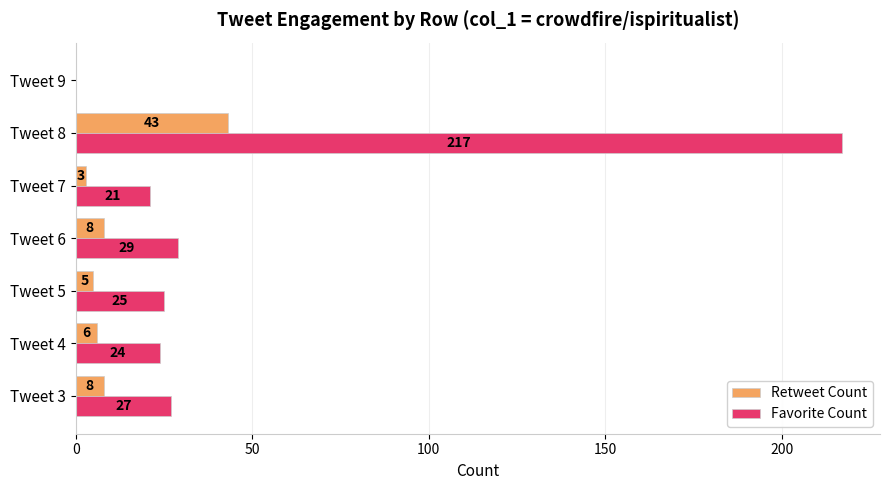

Between Tweet 5 and Tweet 6, which series saw the biggest shift?

Favorite Count